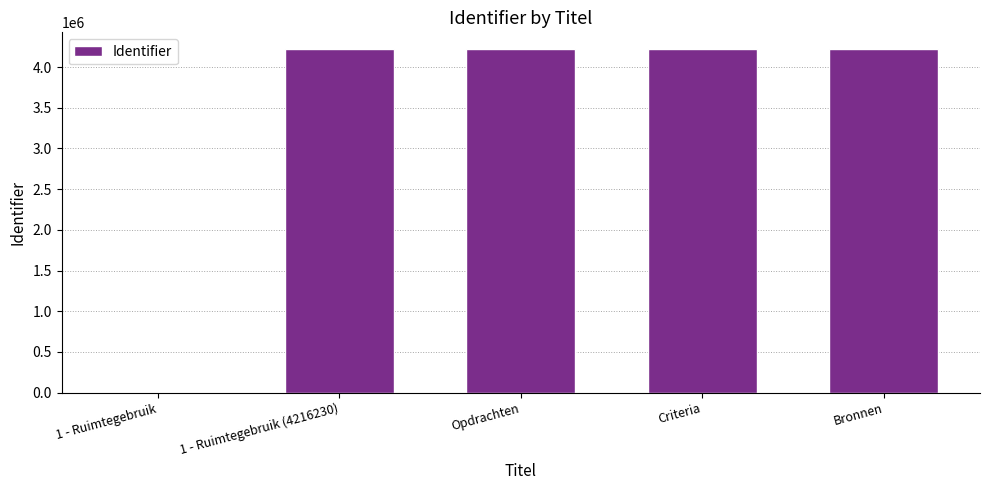

Where is the data nearest to the value 2108115?

Opdrachten